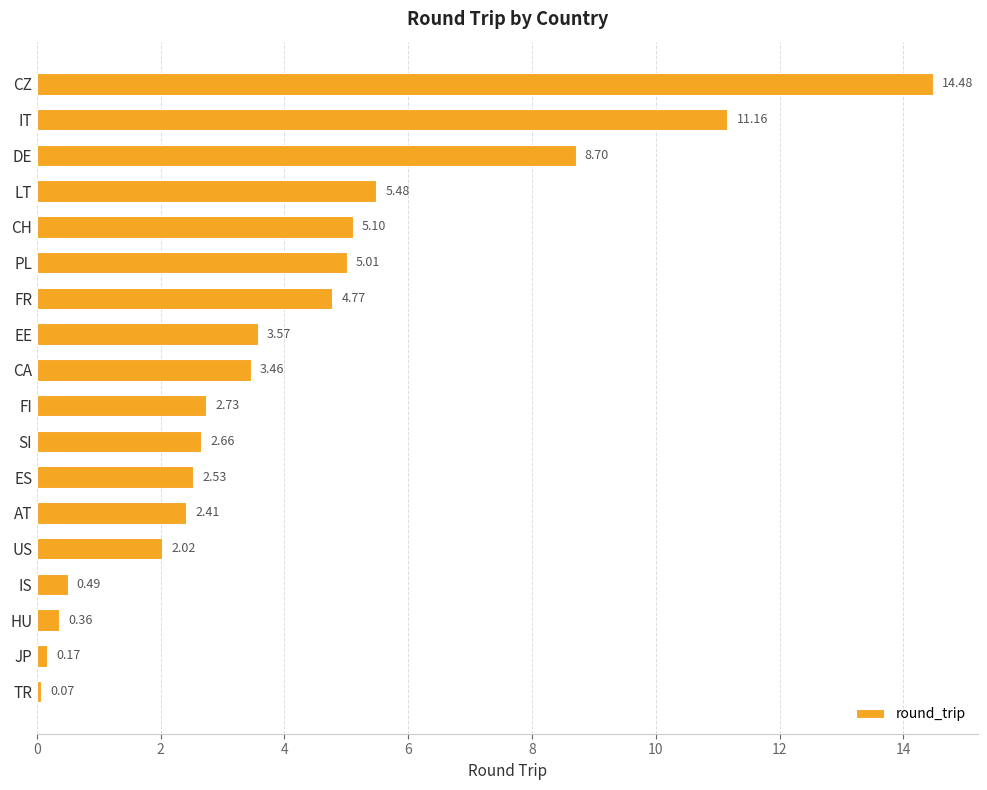

Rank the categories by value from lowest to highest.

TR, JP, HU, IS, US, AT, ES, SI, FI, CA, EE, FR, PL, CH, LT, DE, IT, CZ